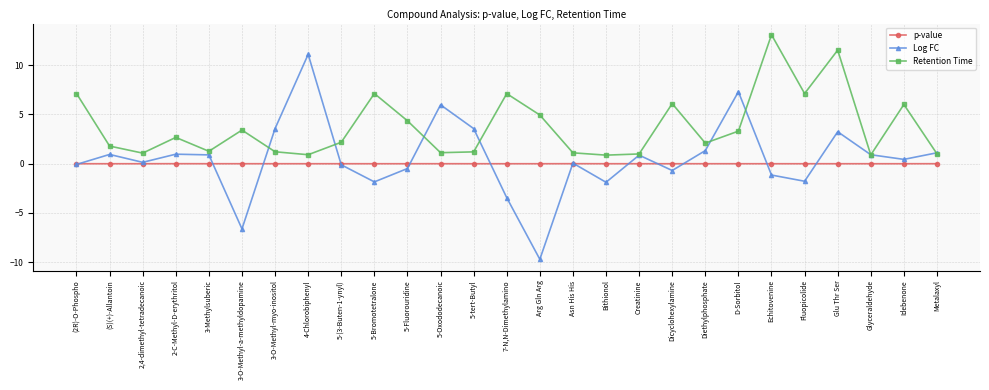

Is the value of p-value at Creatinine greater than the value of Log FC at Echitovenine?

Yes